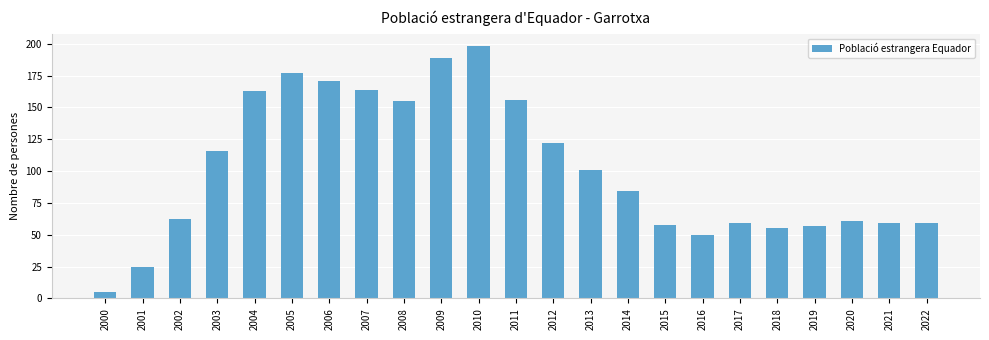

True or false: the data shows 58 at 2015.

True